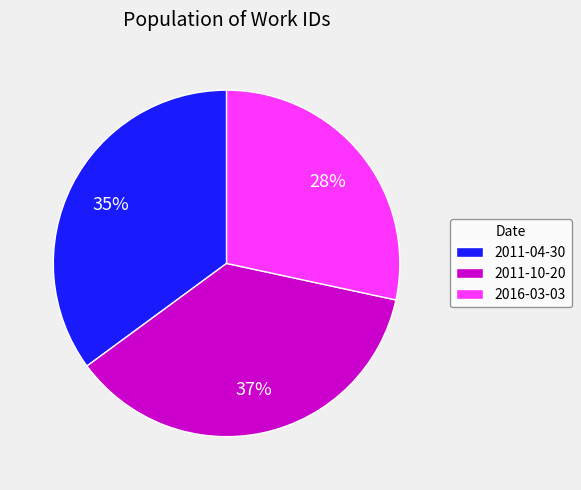

True or false: 2016-03-03 accounts for 17% of the total.

False